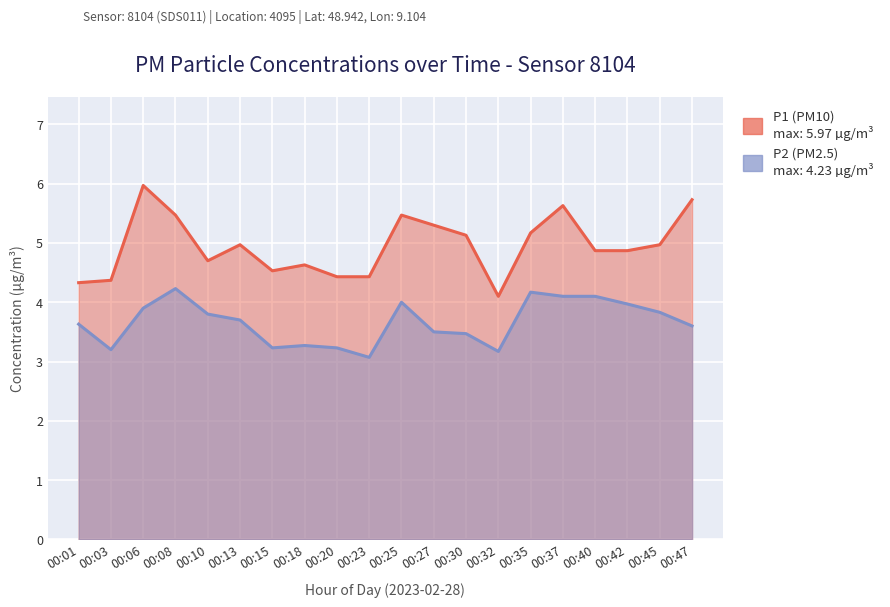

At which category does the chart reach its peak across all series?

00:06